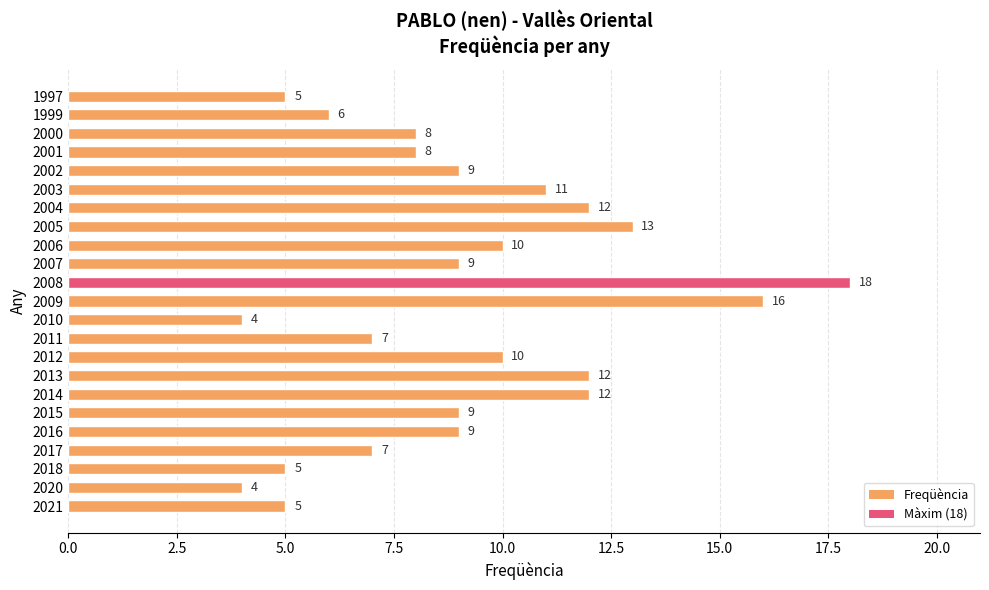

What value does the data have at 2007, to the nearest 5?

10